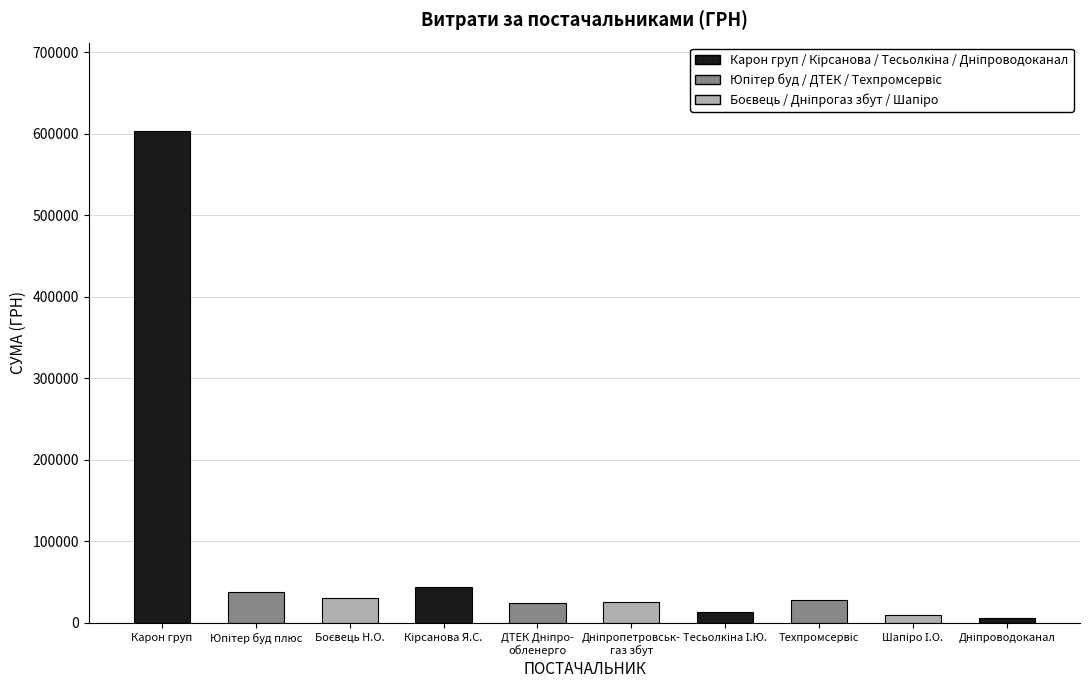

What is the sum of all values?

822820.6